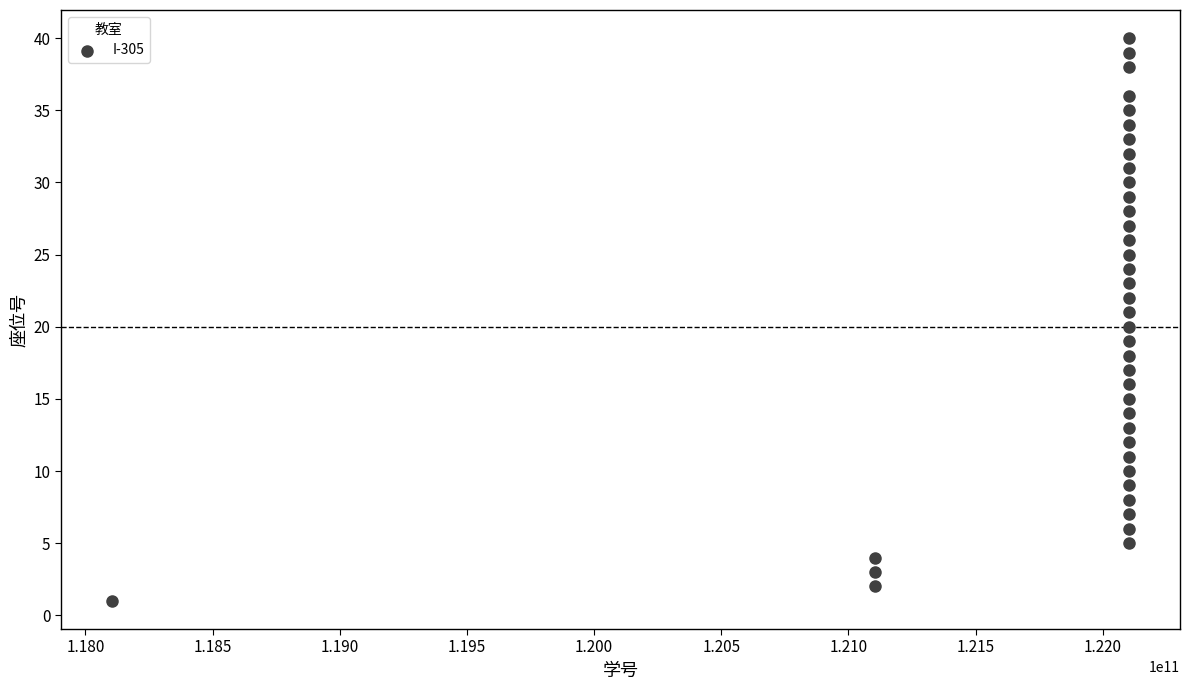

What is the range of Y values (max minus min)?

39